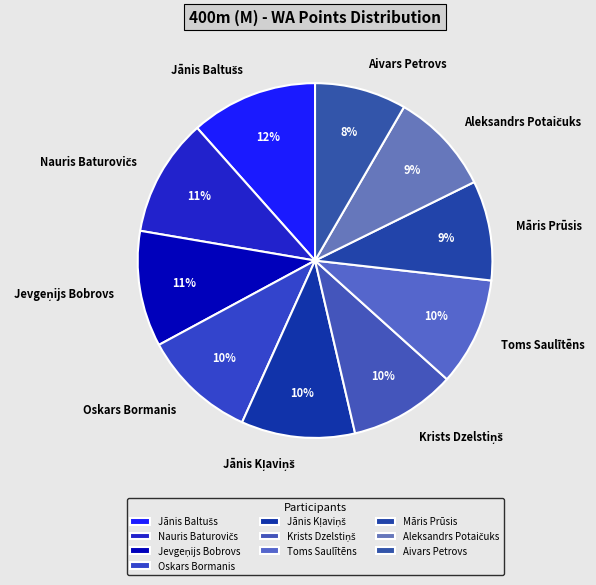

Is Aivars Petrovs the majority of the pie?

No